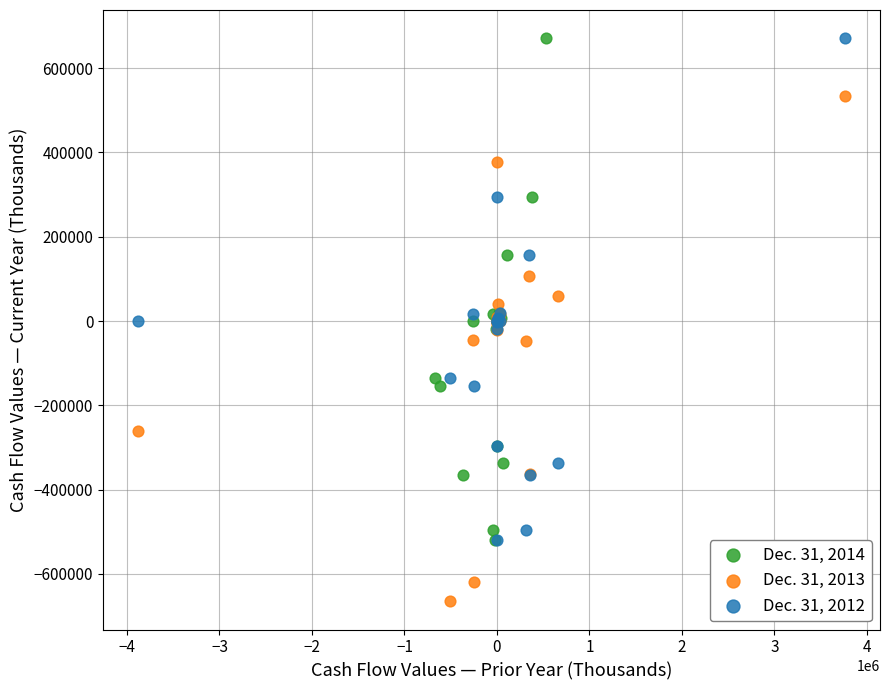

Which series contains the lowest Y value?

Dec. 31, 2013